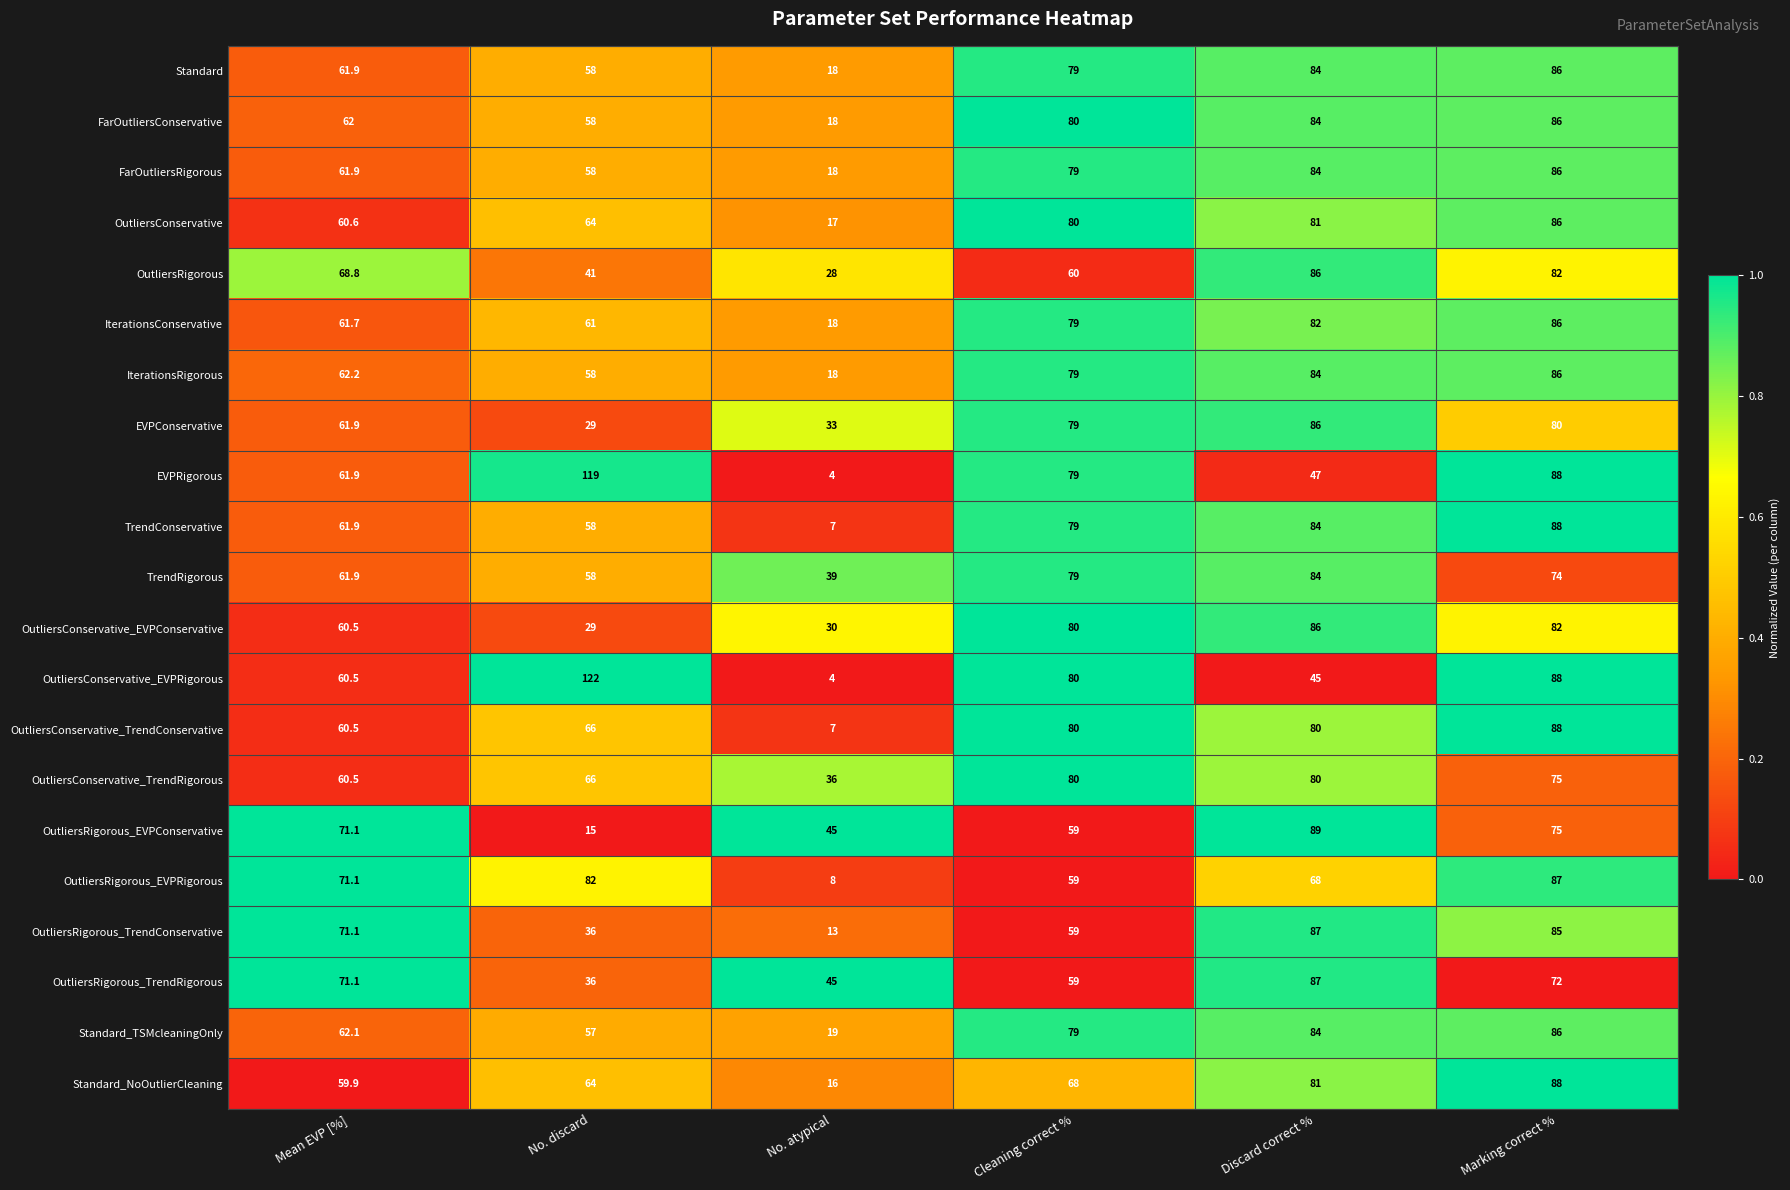

What is the sum of the OutliersRigorous_EVPRigorous values at No. atypical and Marking correct %?

95.0